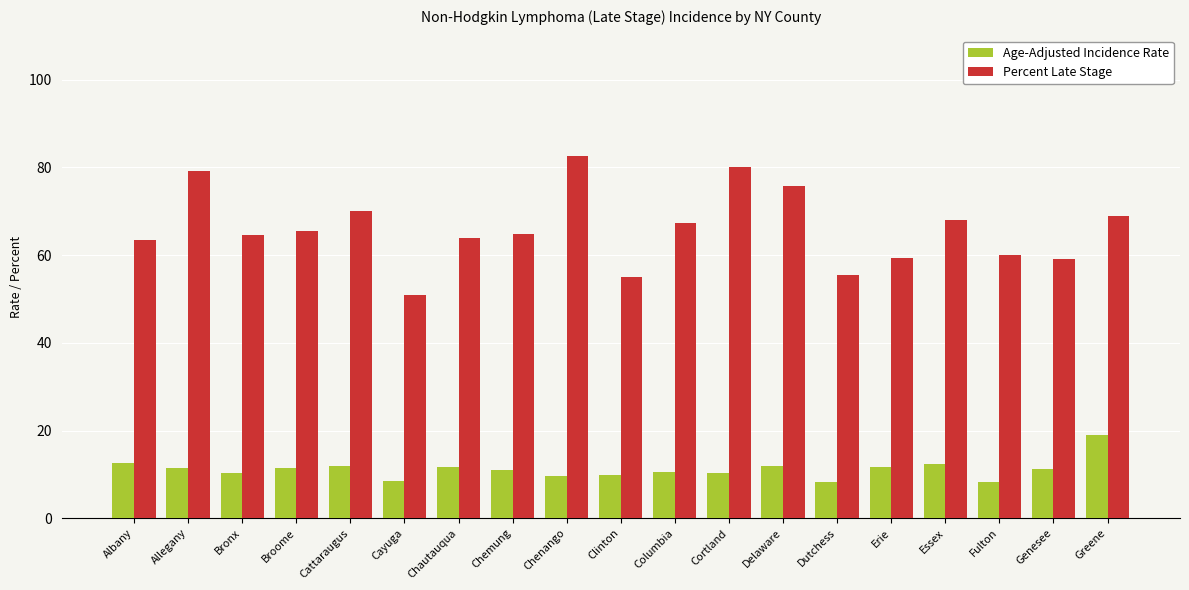

What is the difference between the maximum and minimum values in the Age-Adjusted Incidence Rate series?

10.7